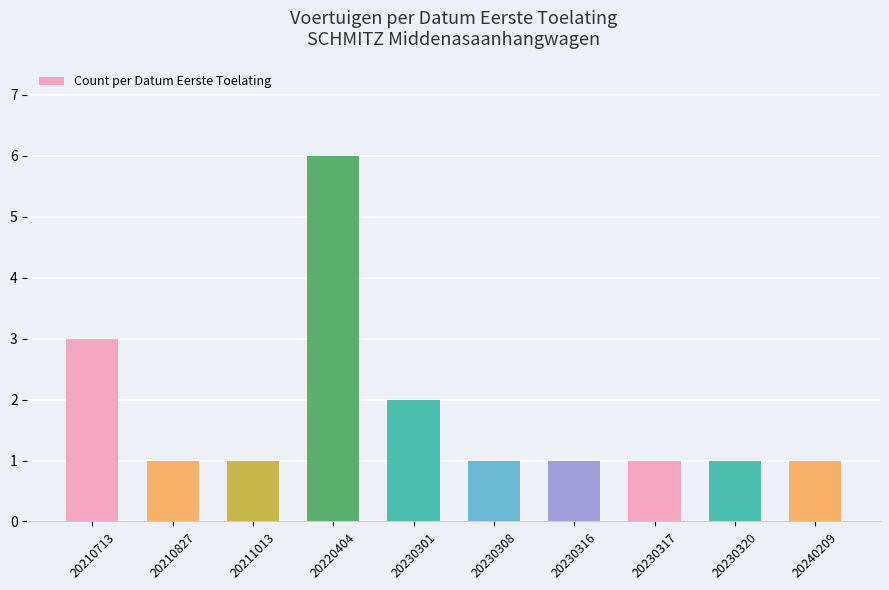

What is the maximum value shown in the chart?

6